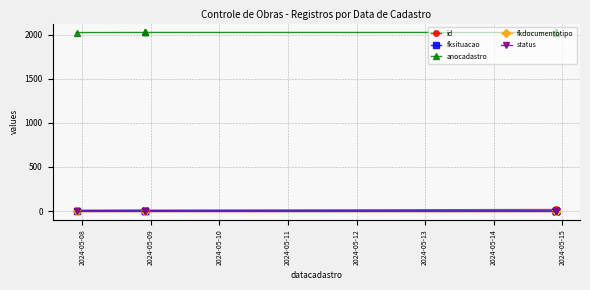

True or false: id has more than 0 interior local peaks.

True